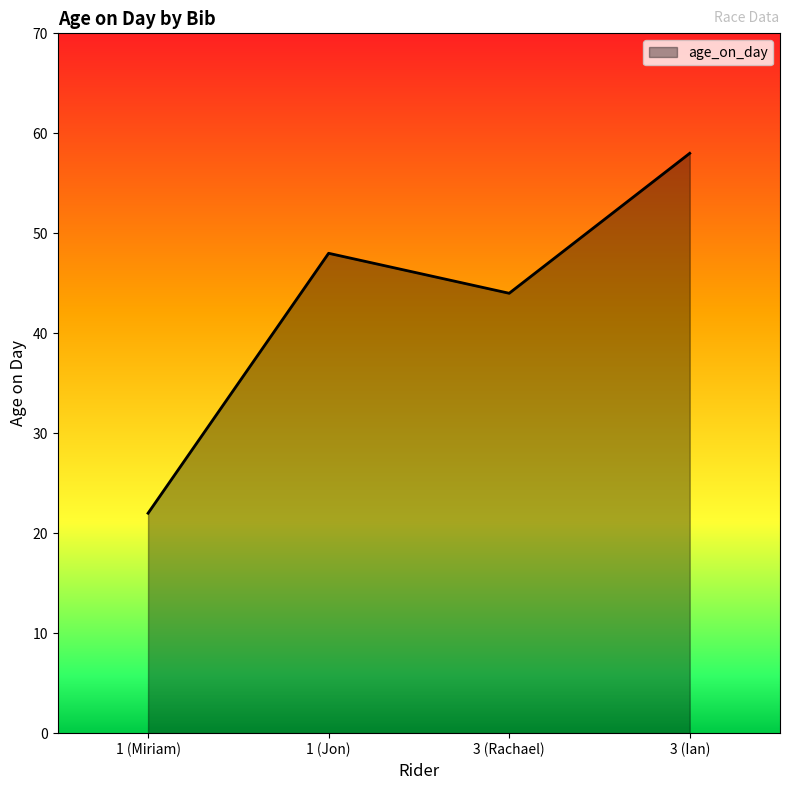

Read the value at 1 (Miriam).

22